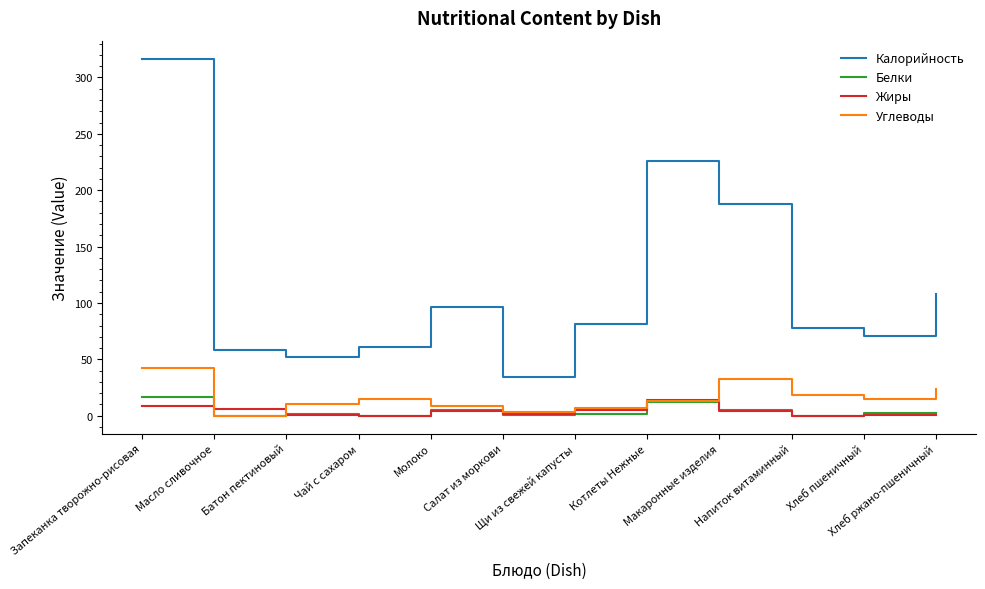

Which series has the largest total across all categories?

Калорийность